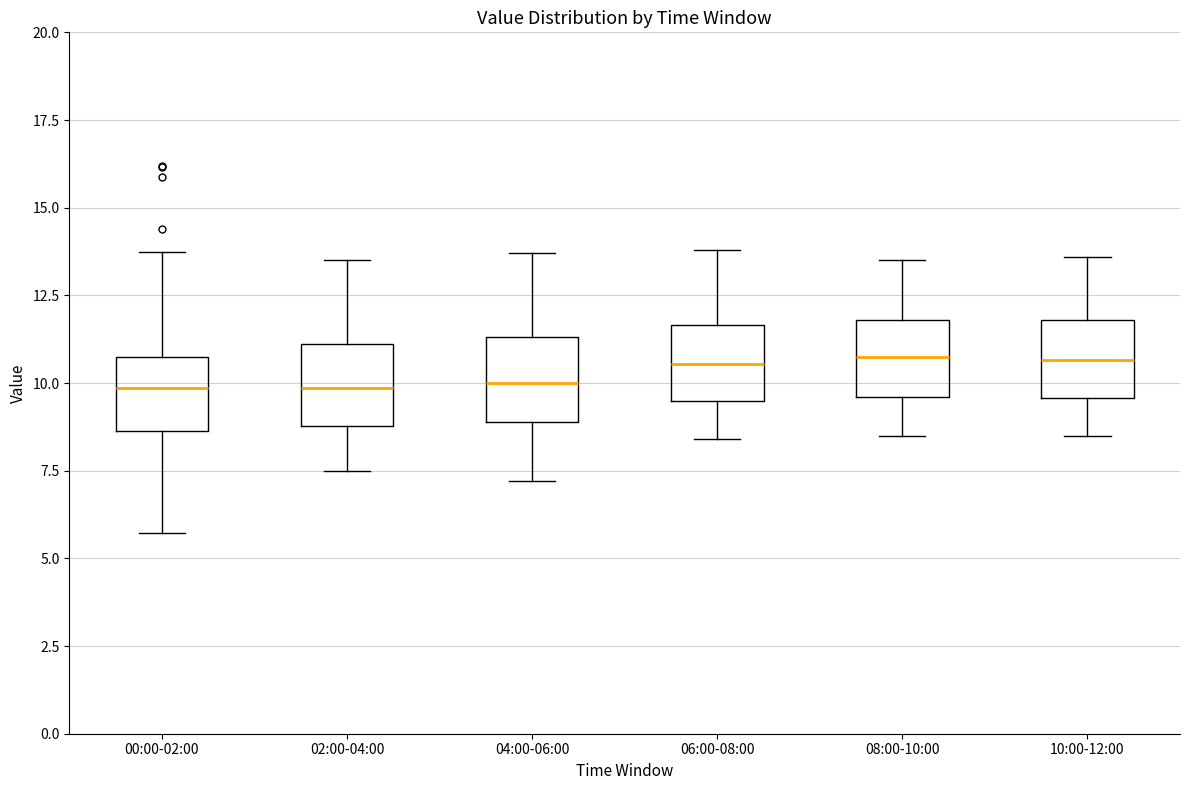

Reading left to right, transcribe this box plot: for each box, give where its median line is, the range the box spans, and where its two whiskers end, as read against the y-axis. The values are not printed on the chart, so give them approximately, as read against the axis.

00:00-02:00: median 10.0, box 8.5 to 10.5, whiskers 5.5 to 13.5
02:00-04:00: median 10.0, box 9.0 to 11.0, whiskers 7.5 to 13.5
04:00-06:00: median 10.0, box 9.0 to 11.5, whiskers 7.0 to 13.5
06:00-08:00: median 10.5, box 9.5 to 11.5, whiskers 8.5 to 14.0
08:00-10:00: median 11.0, box 9.5 to 12.0, whiskers 8.5 to 13.5
10:00-12:00: median 10.5, box 9.5 to 12.0, whiskers 8.5 to 13.5